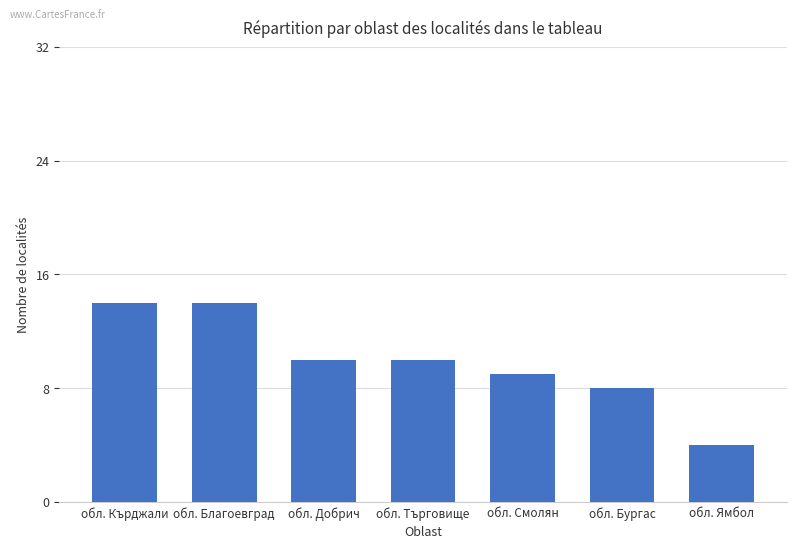

Reading right to left, transcribe all the data shown in this chart.

4	8	9	10	10	14	14